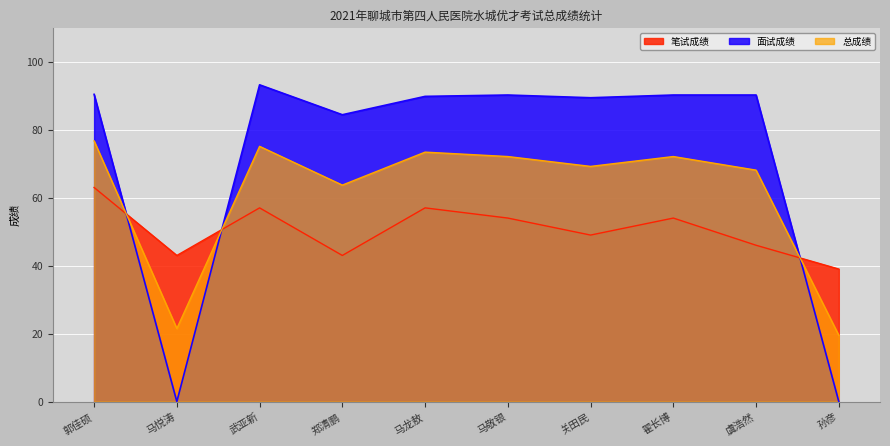

Where is 笔试成绩 nearest to the value 51?

关田民